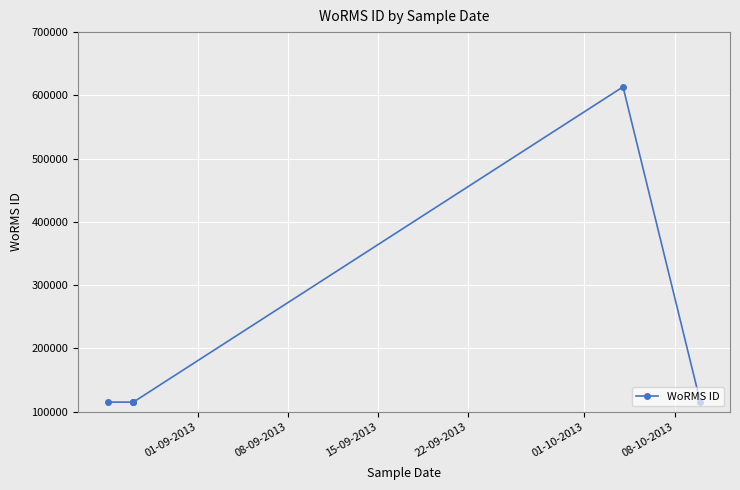

Does the chart display data point markers on the line(s)?

Yes